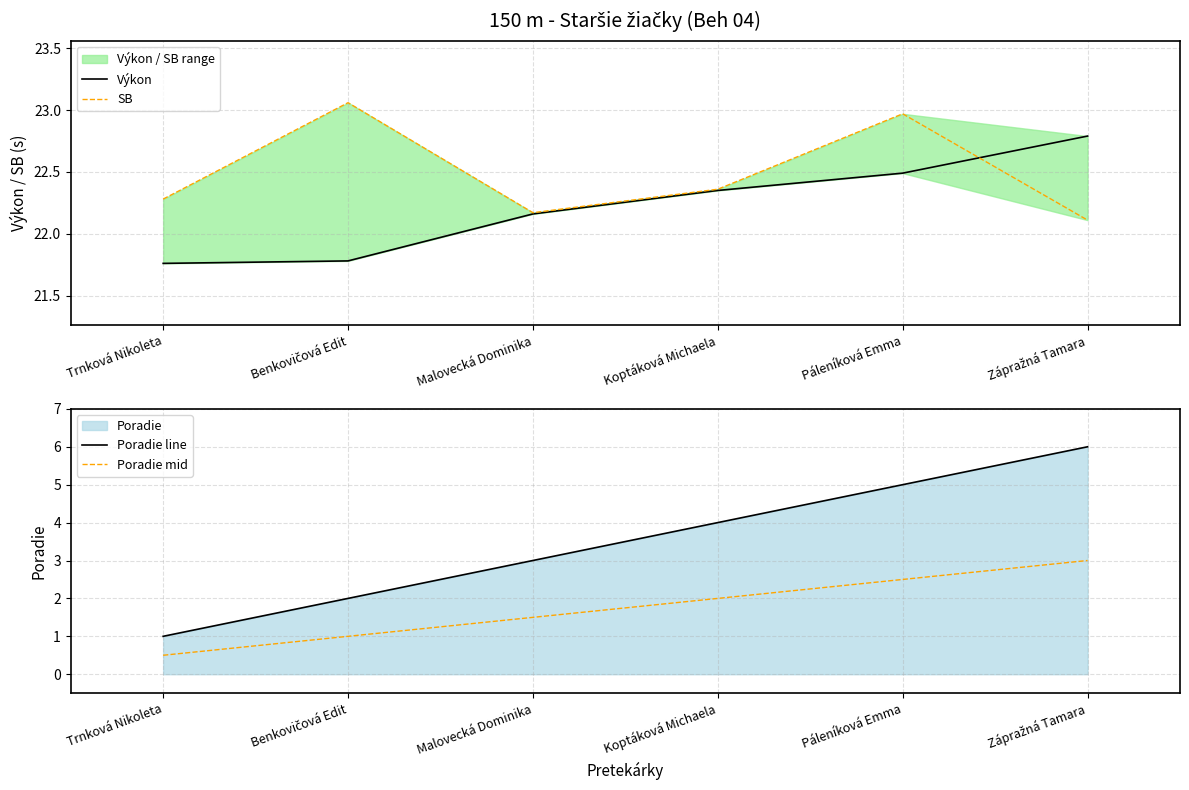

Between Páleníková Emma and Malovecká Dominika, which is larger?

Páleníková Emma